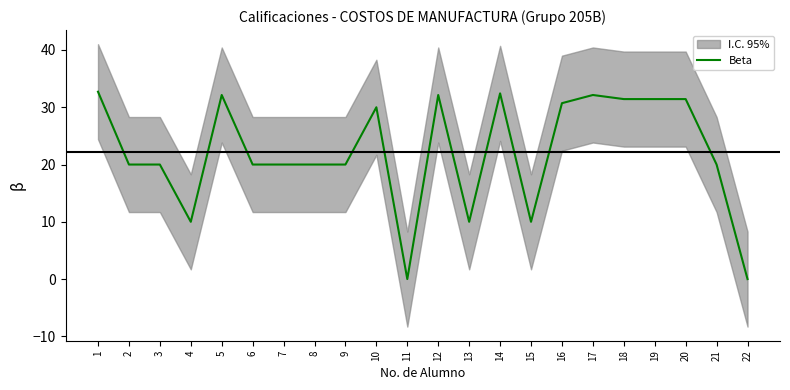

Rank the categories by value from highest to lowest.

1, 14, 5, 12, 17, 18, 19, 20, 16, 10, 2, 3, 6, 7, 8, 9, 21, 4, 13, 15, 11, 22